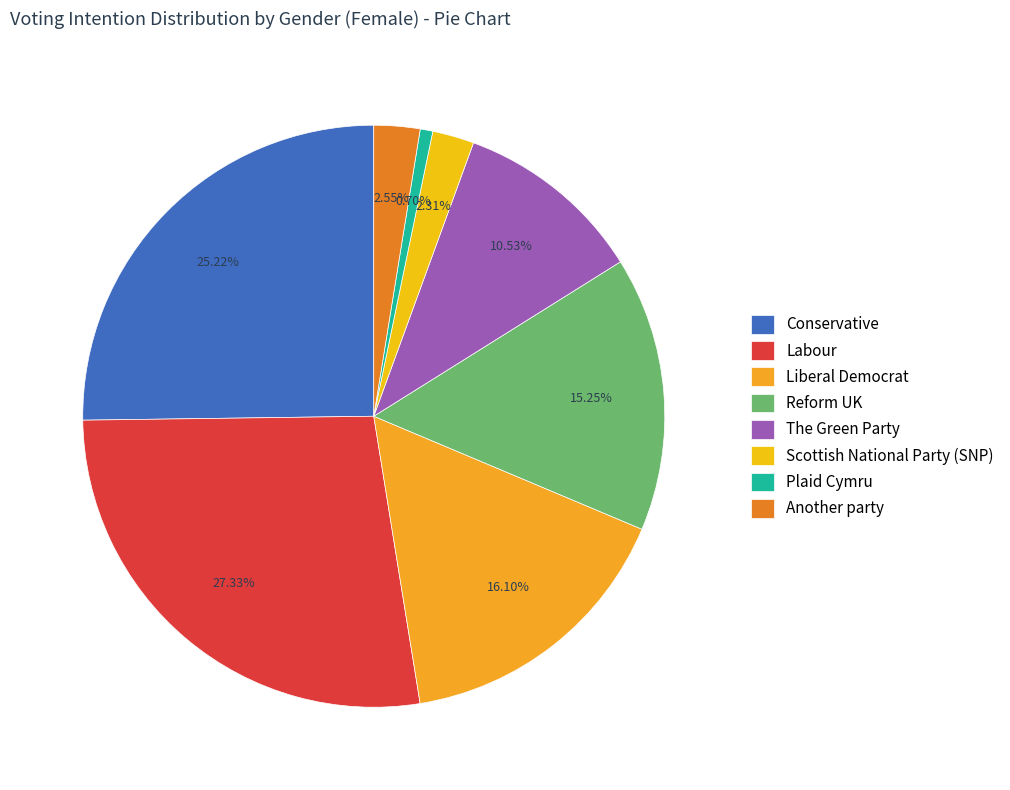

True or false: Another party accounts for 3% of the total.

True